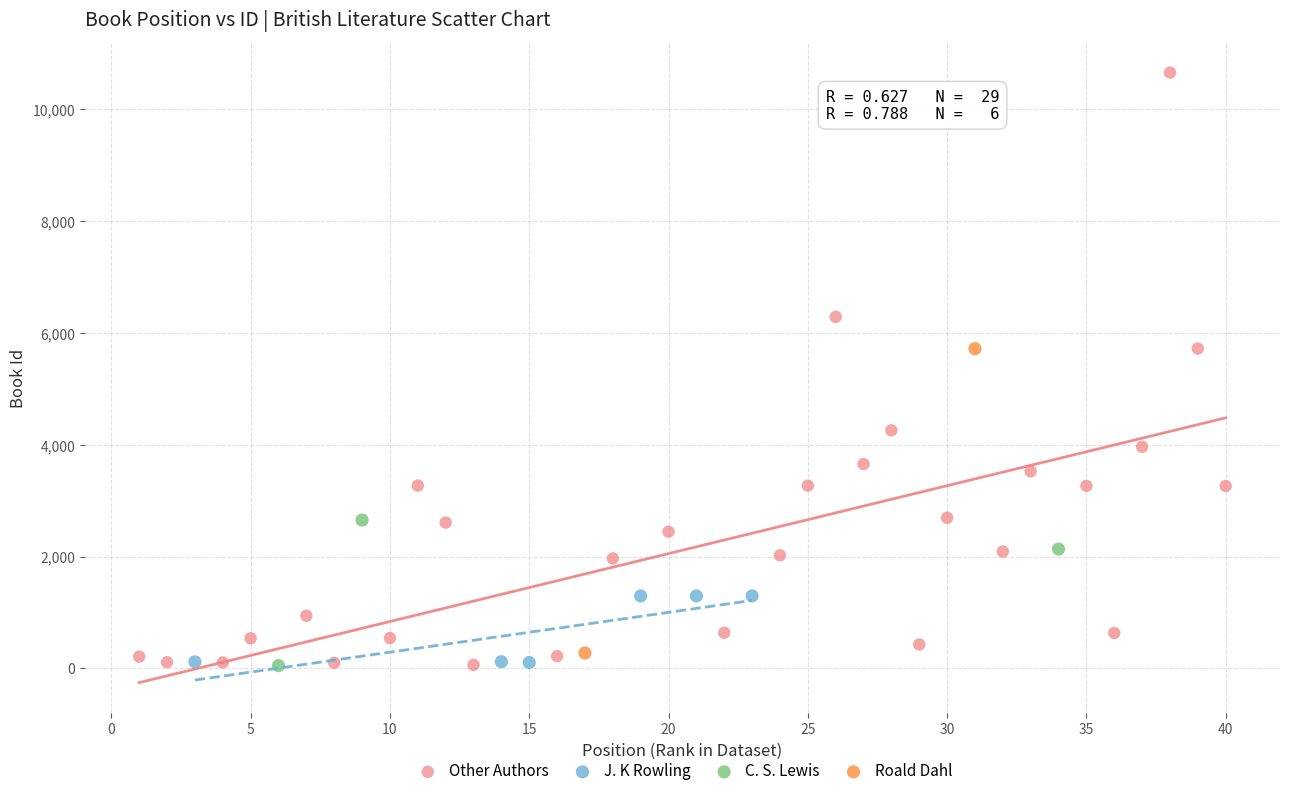

What are all the series names shown in the legend?

Other Authors, J. K Rowling, C. S. Lewis, Roald Dahl